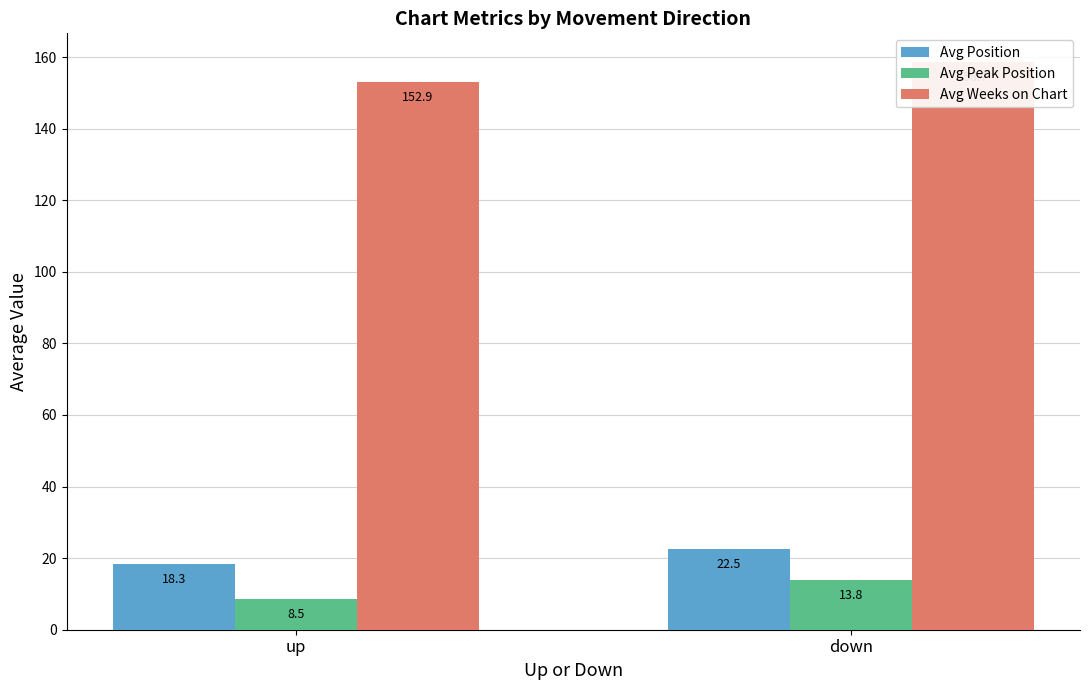

What is the difference between the maximum and minimum values in the Avg Position series?

4.2